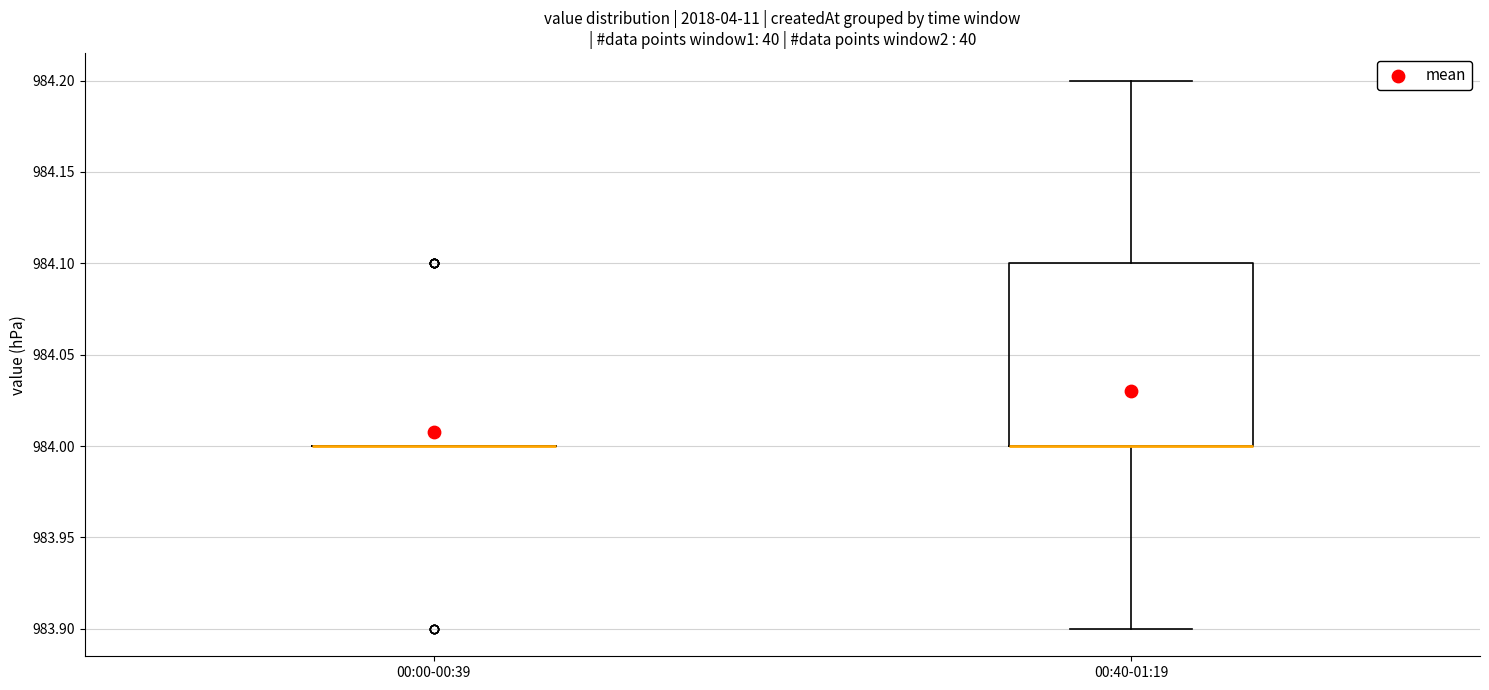

Reading left to right, transcribe this box plot: for each box, give where its median line is, the range the box spans, and where its two whiskers end, as read against the y-axis. The values are not printed on the chart, so give them approximately, as read against the axis.

00:00-00:39: box collapsed to a line at 984.0, whiskers 984.0 to 984.0
00:40-01:19: median 984.0 (drawn on the box's lower edge), box 984.0 to 984.1, whiskers 983.9 to 984.2